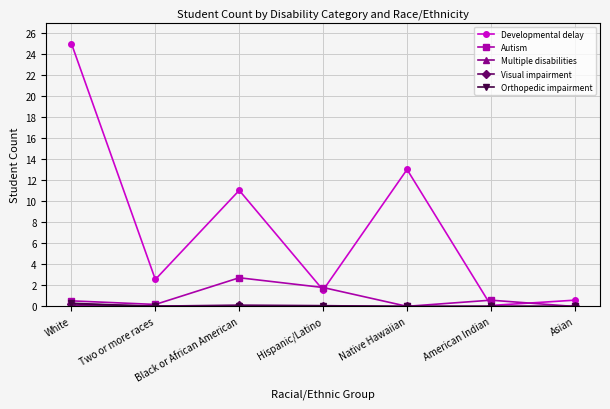

What is the difference between the second highest and minimum values in the Developmental delay series?

12.9